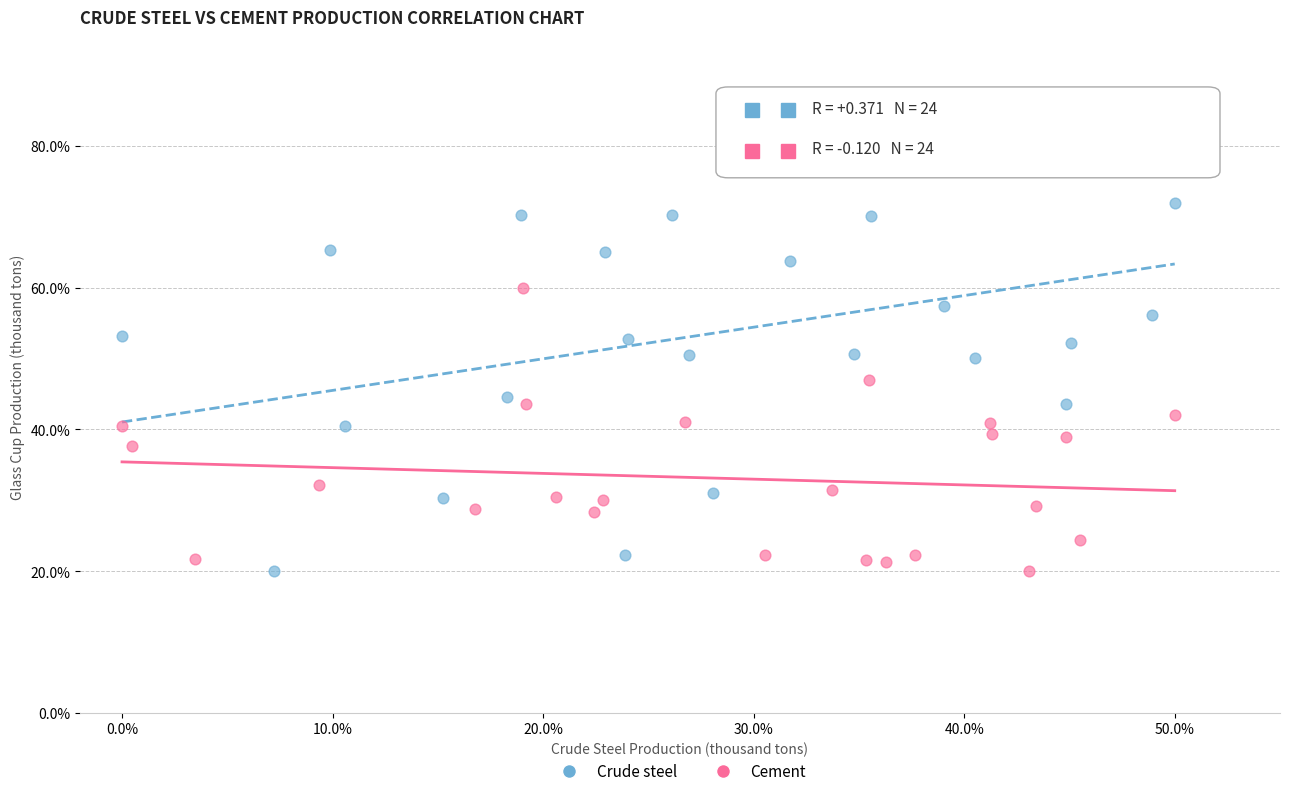

Which series has the widest spread of Y values?

Crude steel